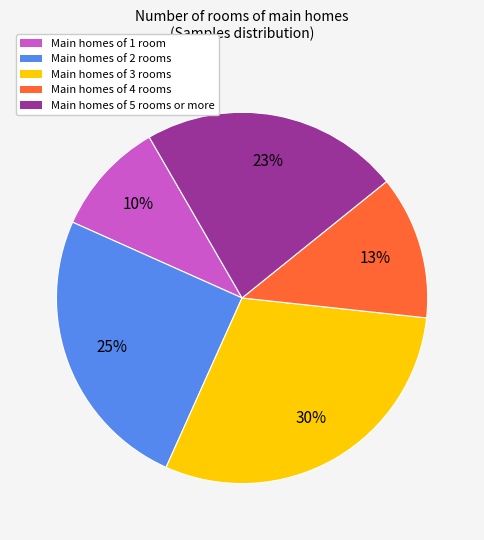

To the nearest percent, what is the average slice percentage?

20%